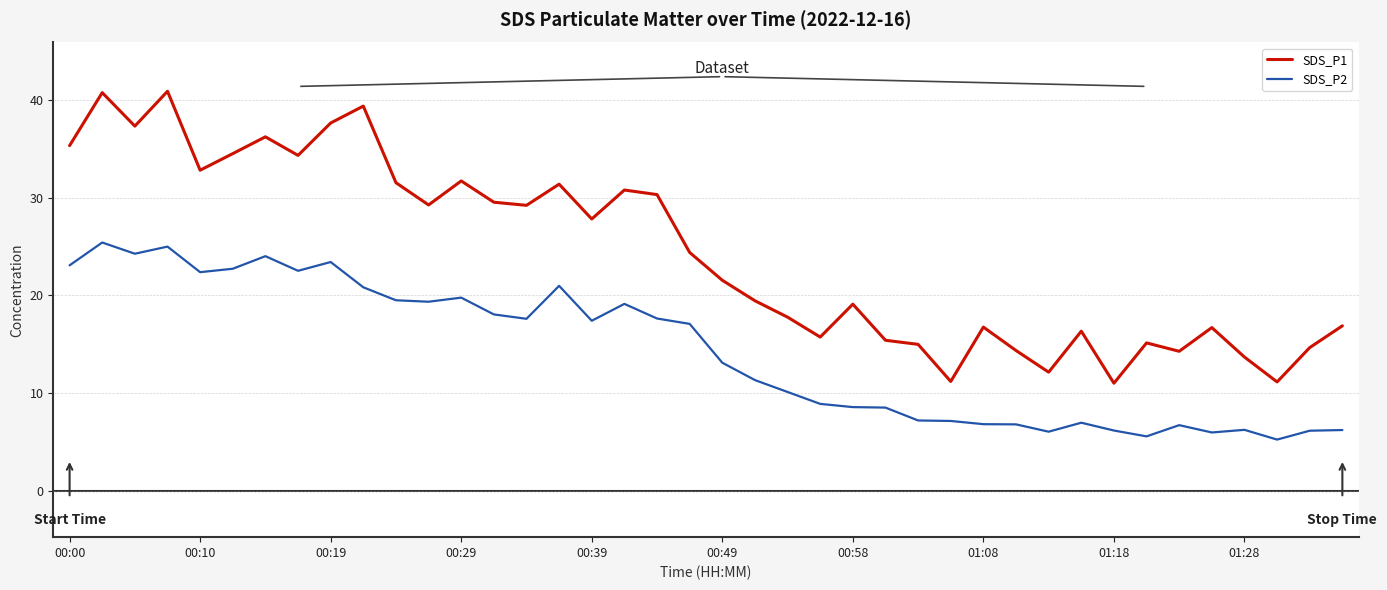

Does the chart have visible grid lines?

Yes